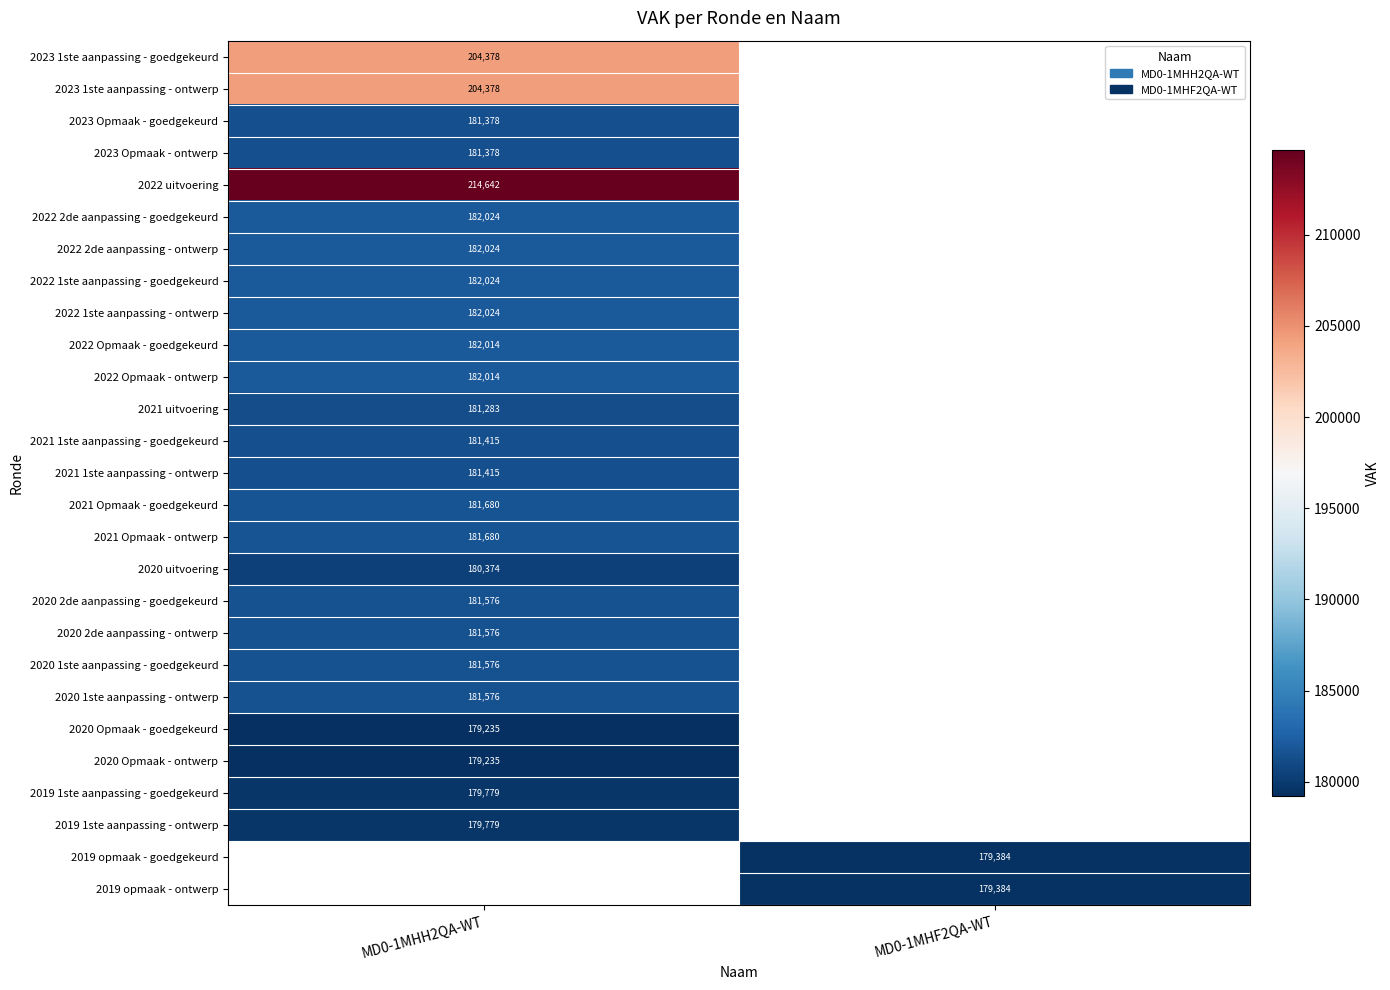

At how many categories does at least one series exceed 198964?

1